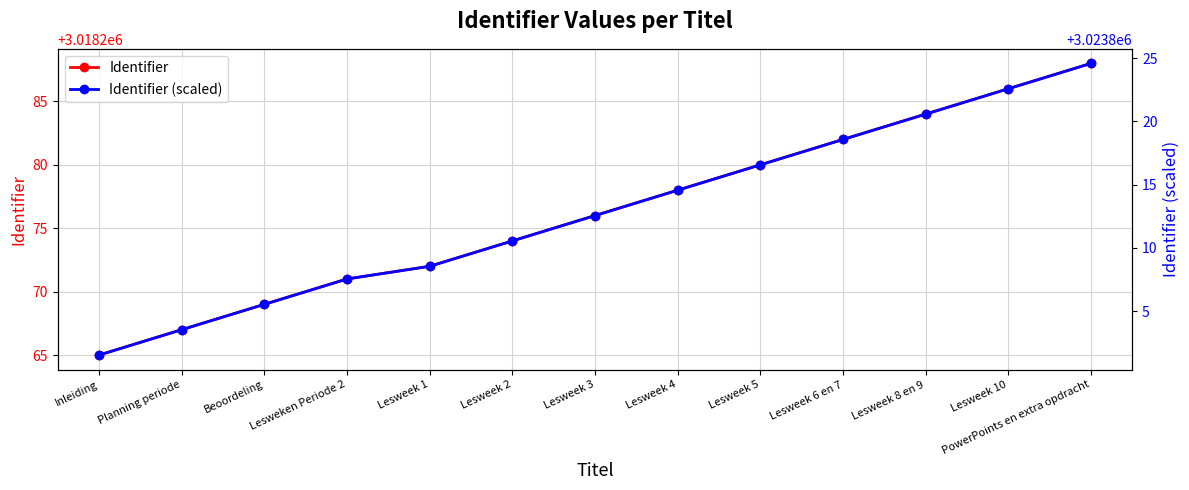

At how many categories does at least one series exceed 3021360?

13